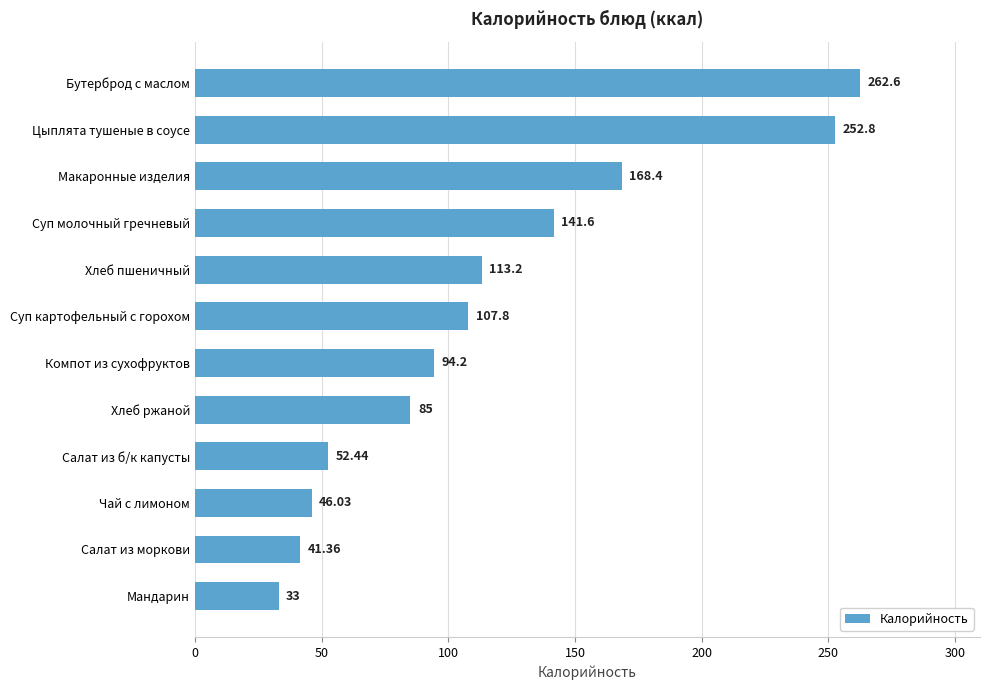

How many distinct data groups are displayed?

1